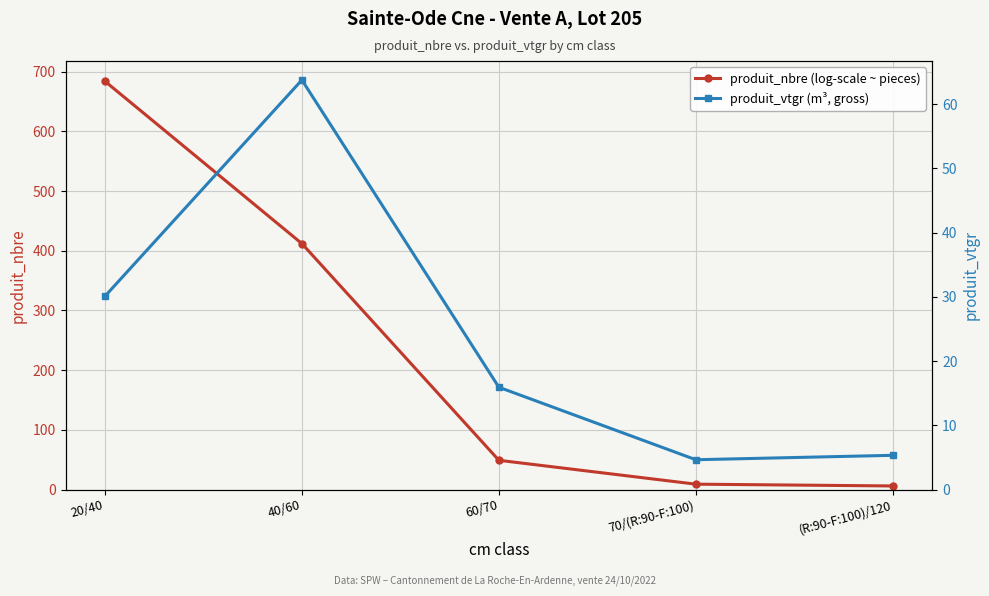

What value does the produit_nbre (log-scale ~ pieces) series have at 60/70?

49